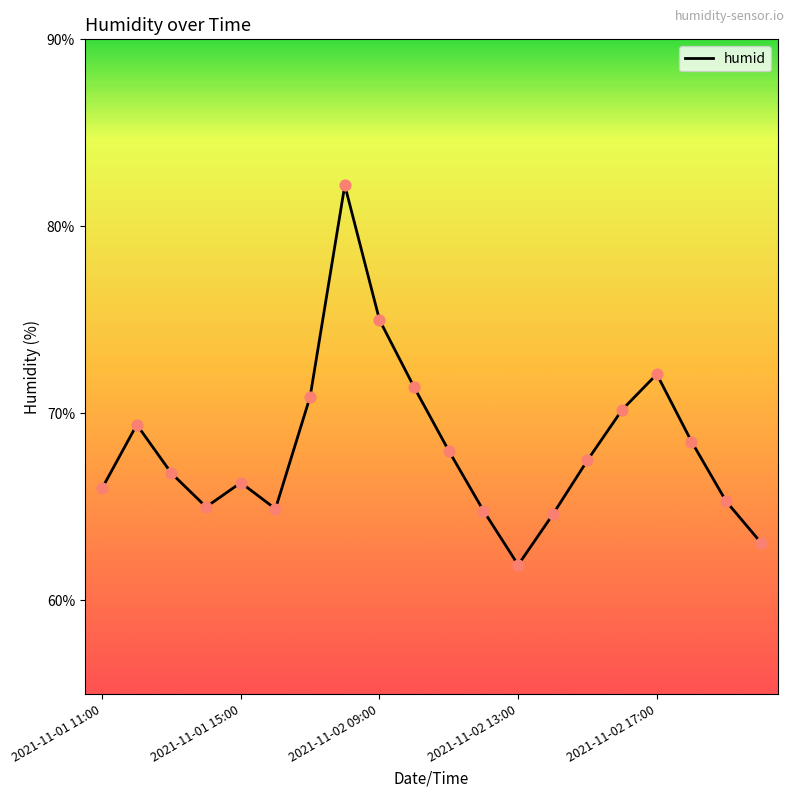

What is the minimum value shown in the chart?

61.9